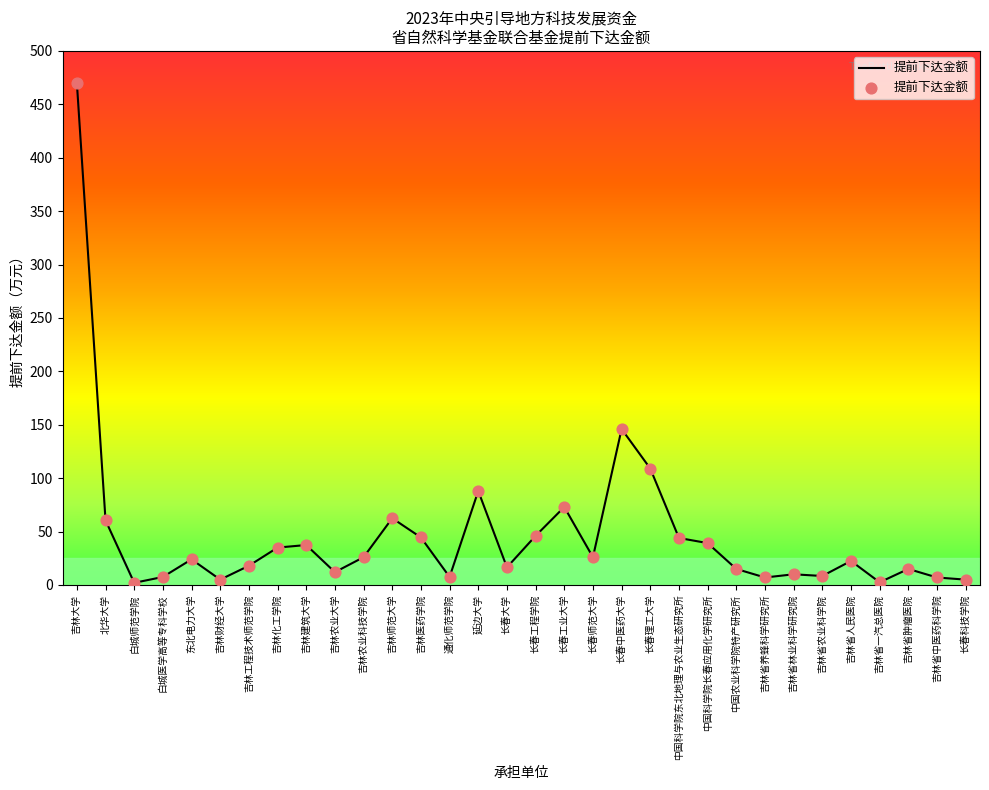

Approximately how many times larger is the value at 延边大学 compared to 长春大学?

5.3